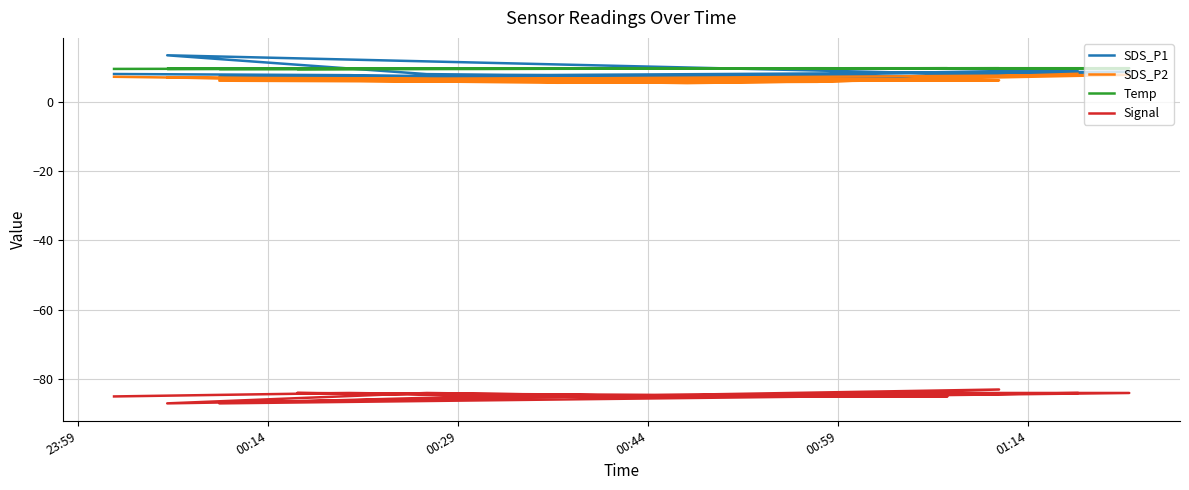

True or false: SDS_P1 has a value of 8.0 at 23:59.

True